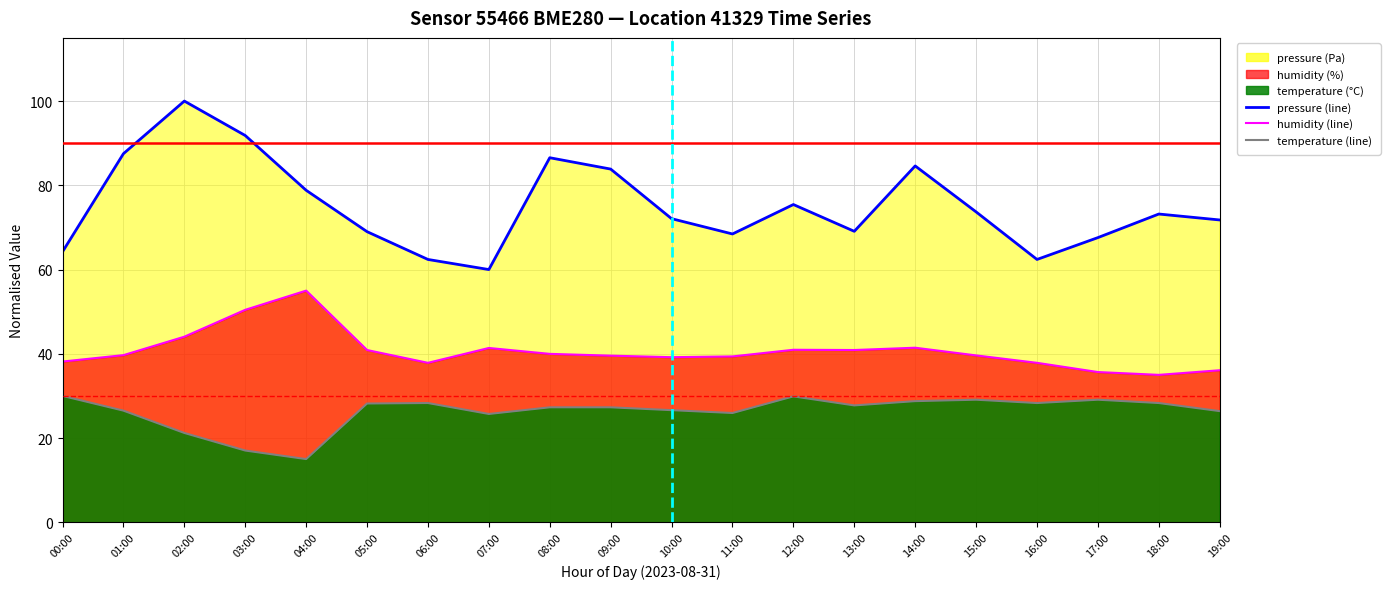

How many values in the pressure (line) series are below 73?

10